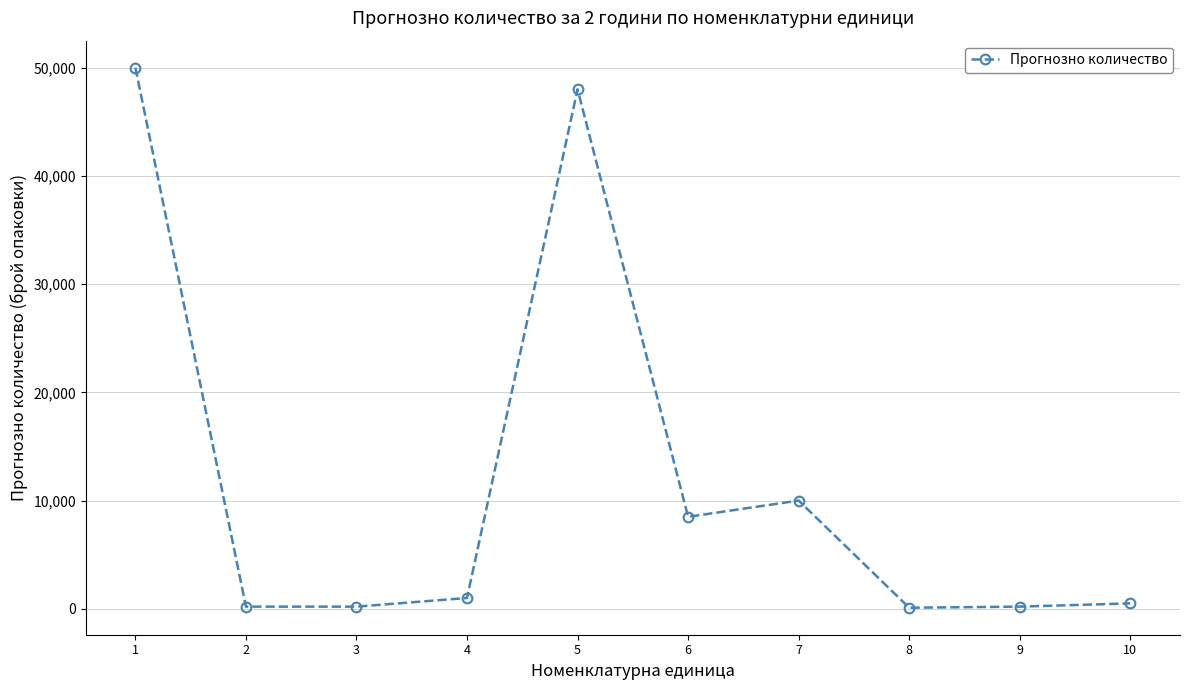

The chart shows a value of 10000 at 7. True or false?

True